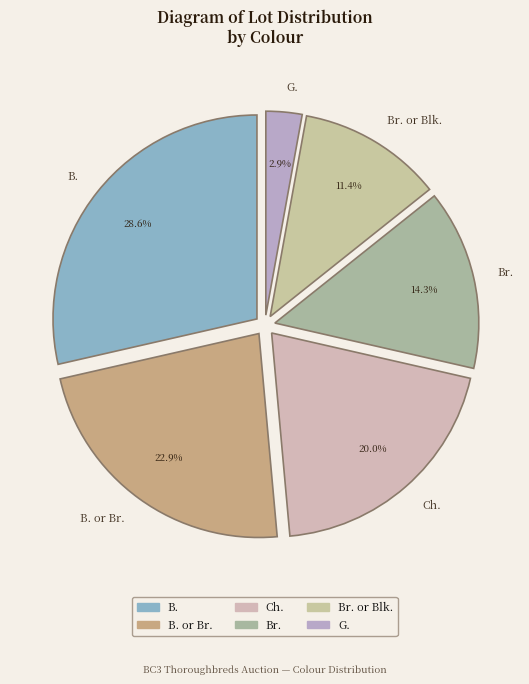

To the nearest percent, what percentage of the pie is Ch.?

20%